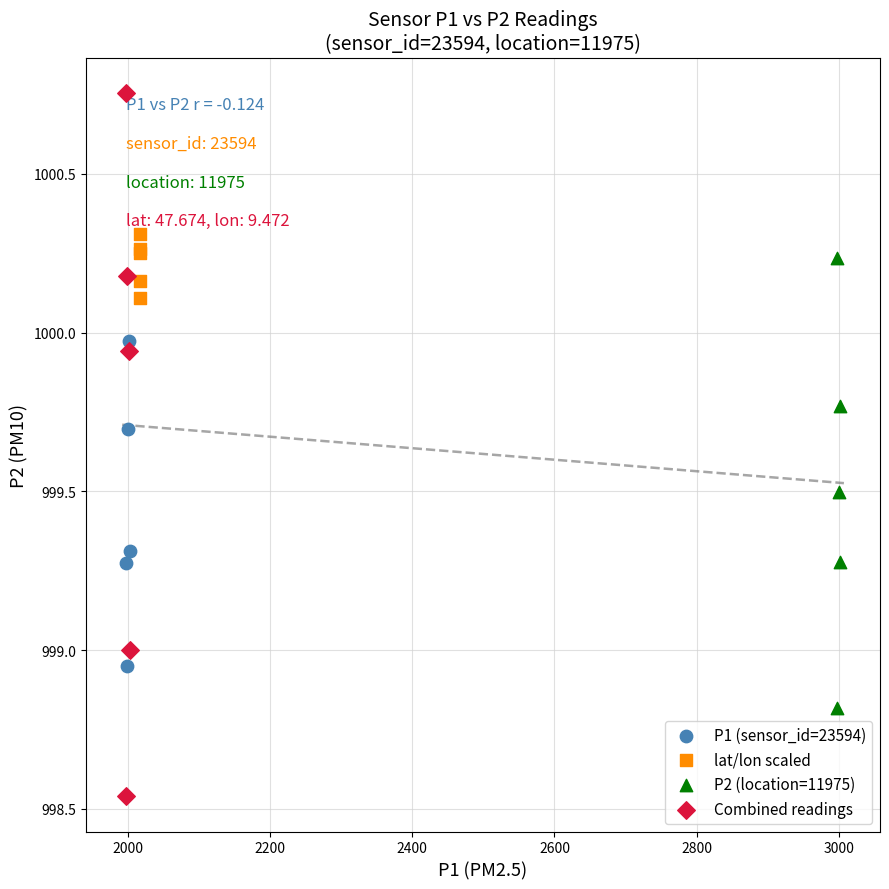

Which series contains the lowest Y value?

Combined readings